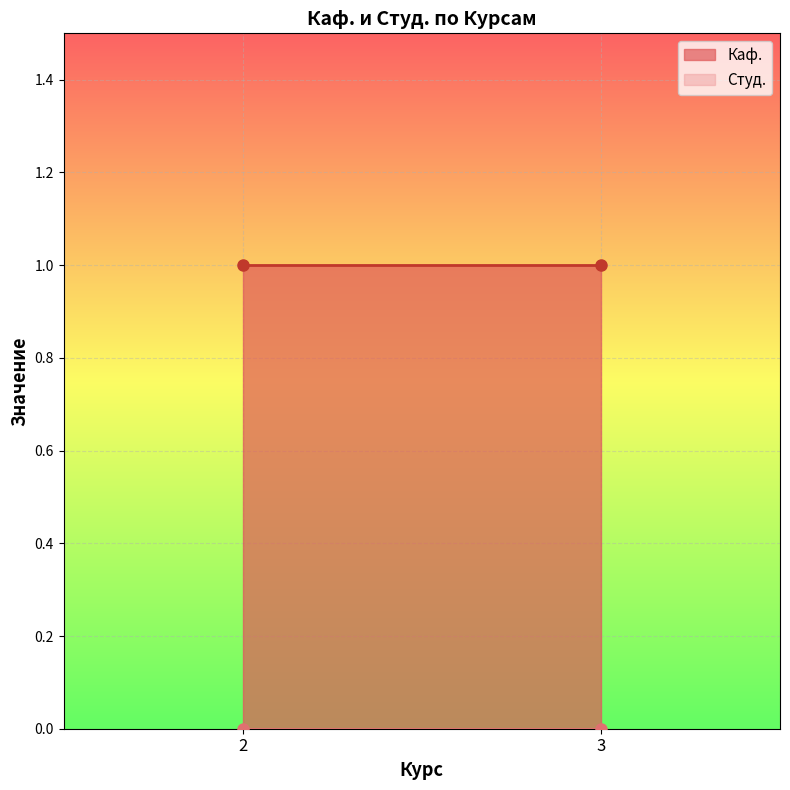

What is the average value of the Каф. series?

1